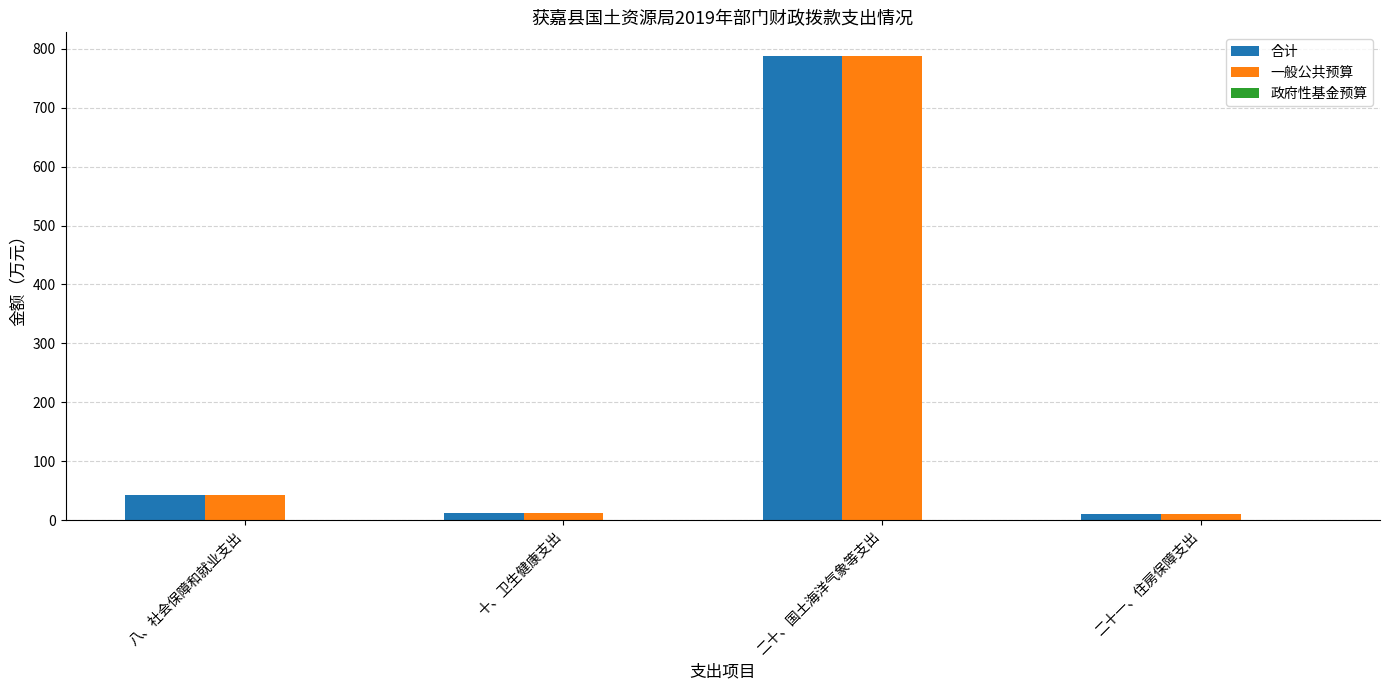

What is the highest value of the 一般公共预算 series?

788.5